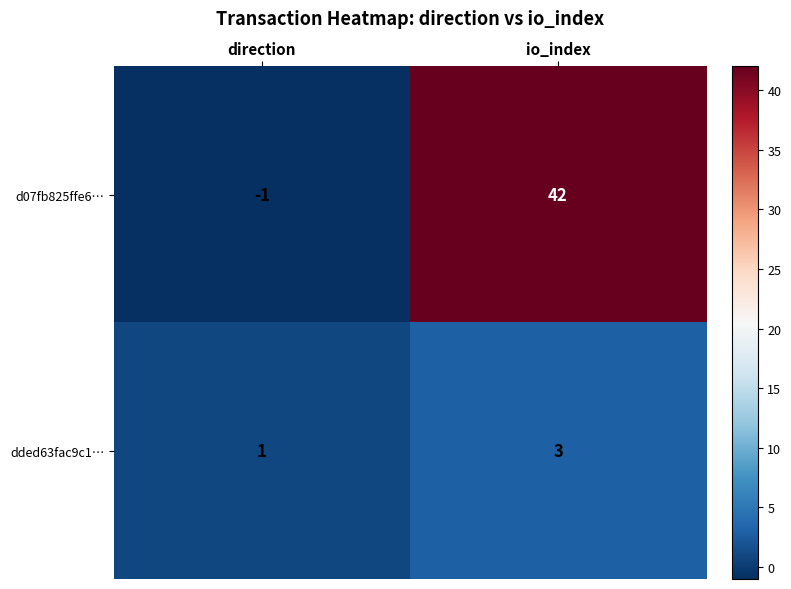

What is the difference between the d07fb825ffe6… values at direction and io_index?

43